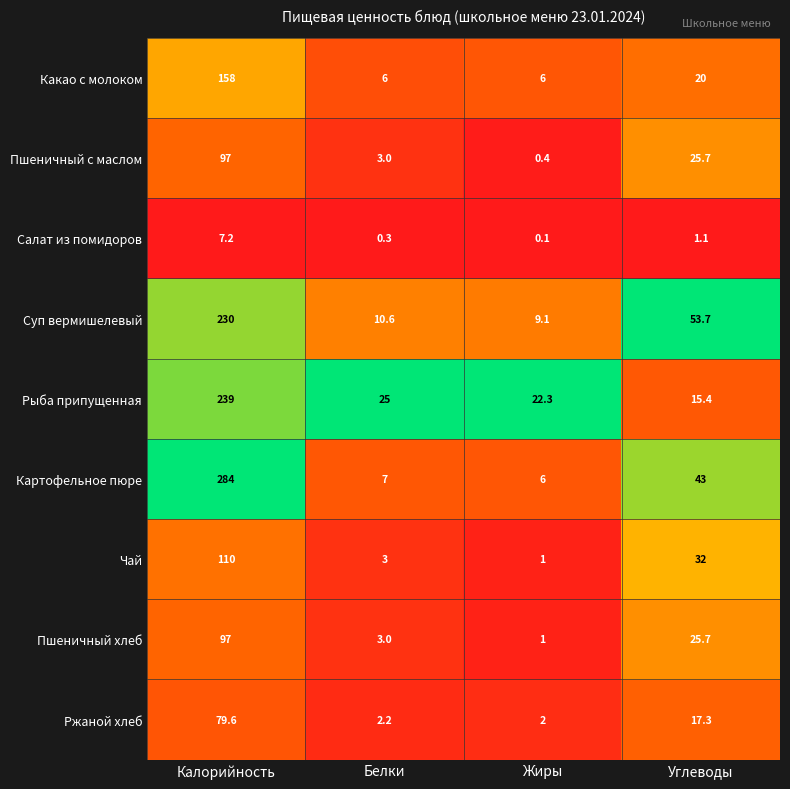

What is the sum of all Чай values?

146.0